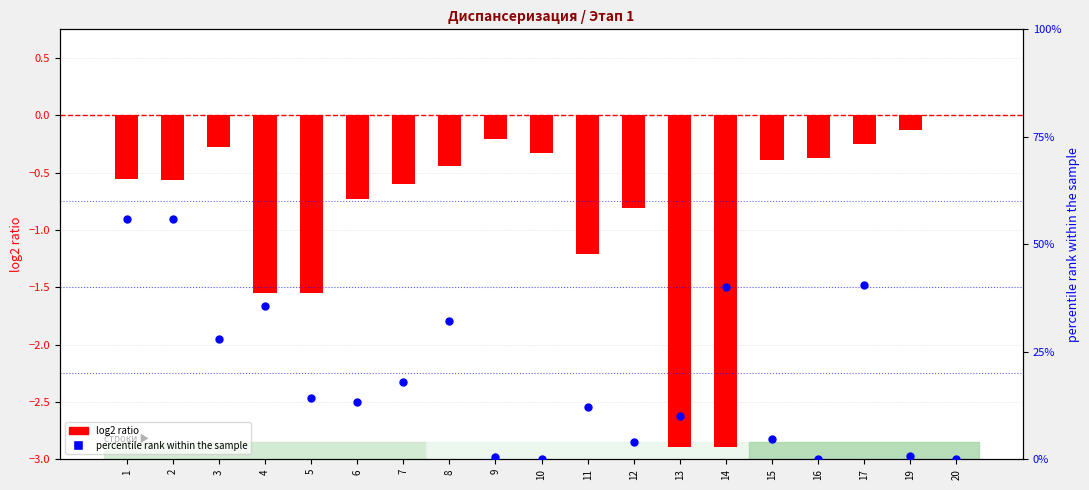

Which series reaches the maximum Y coordinate?

percentile rank within the sample